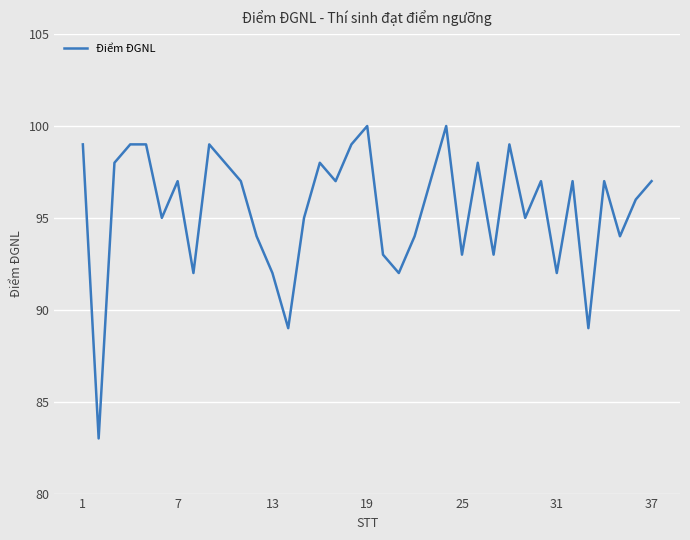

Count the number of data series in this chart.

1